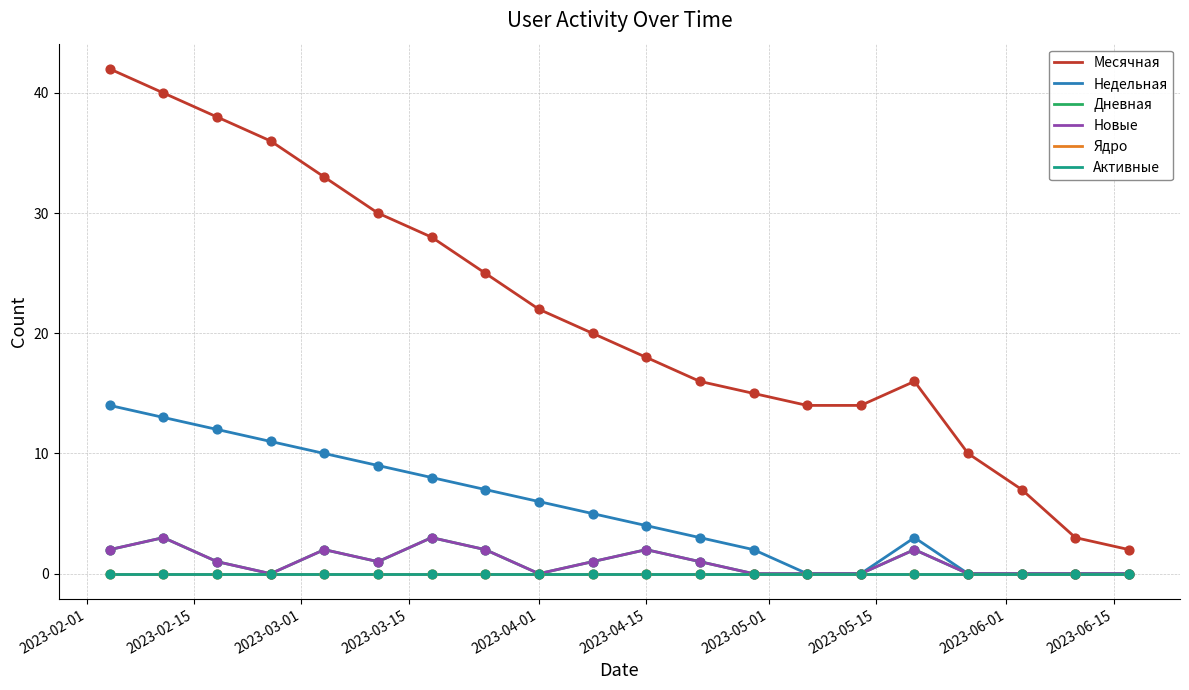

Is the value of Месячная at 15 greater than the value of Ядро at 14?

Yes